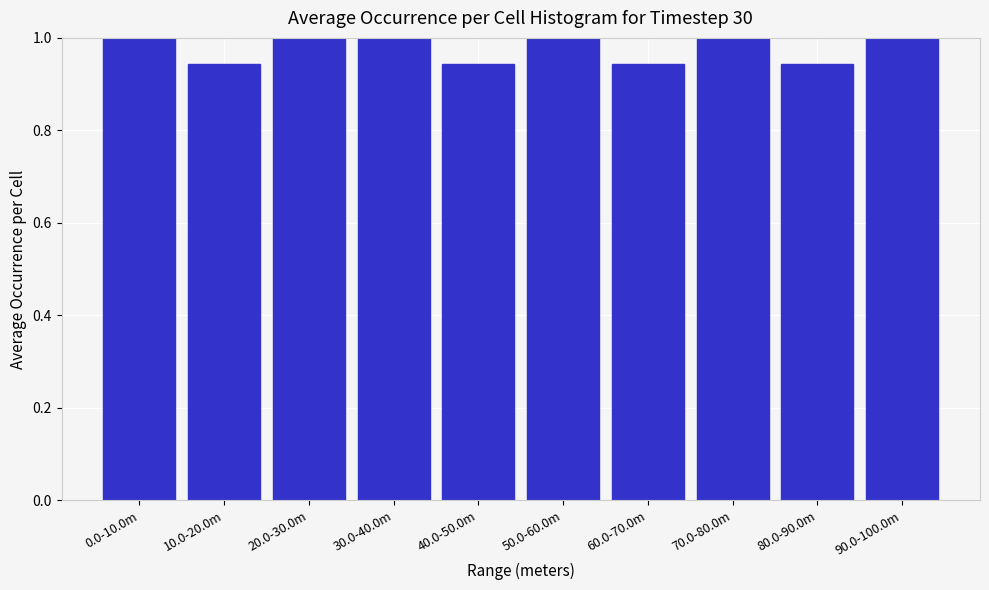

What is the label of the 5th bar from the right?

50.0-60.0m